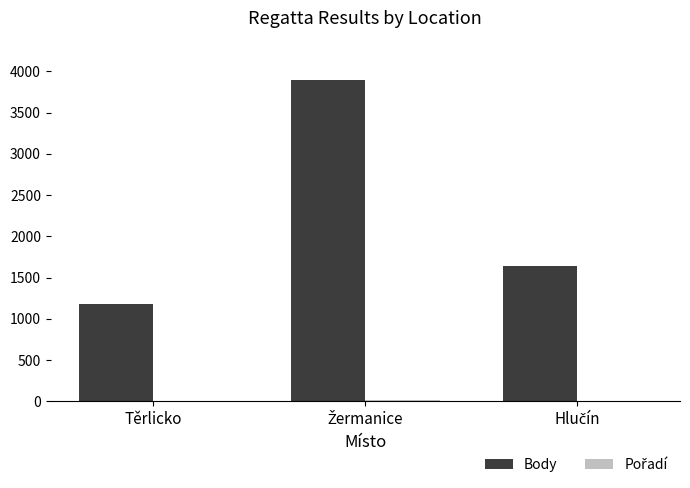

Which series has the largest total across all categories?

Body